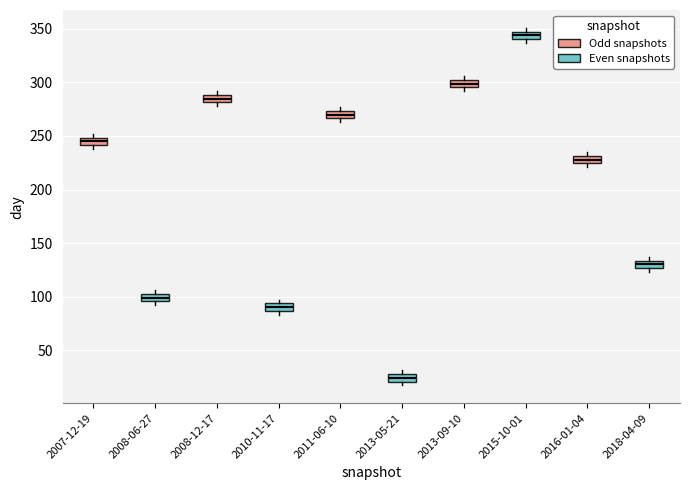

Which box's median line is the lowest?

2013-05-21